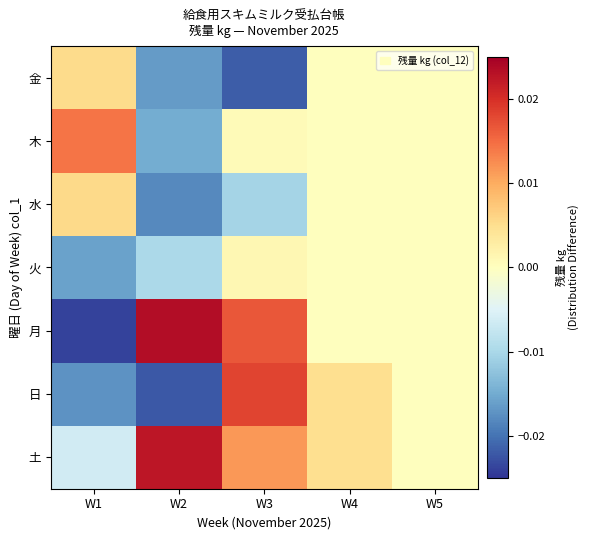

How many series are shown in this chart?

7